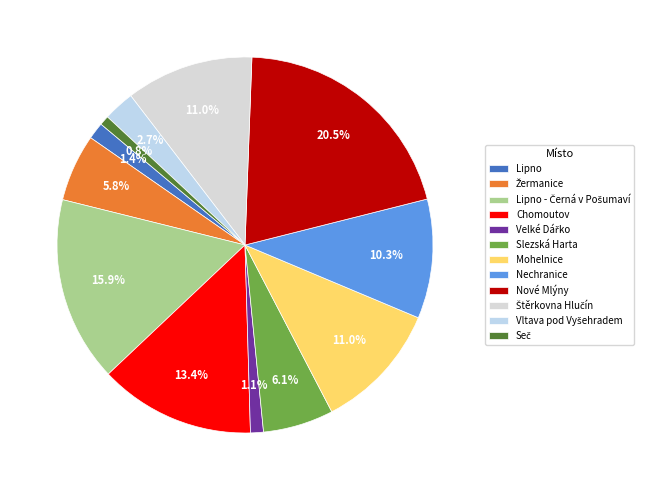

Count the number of slices in the pie.

12